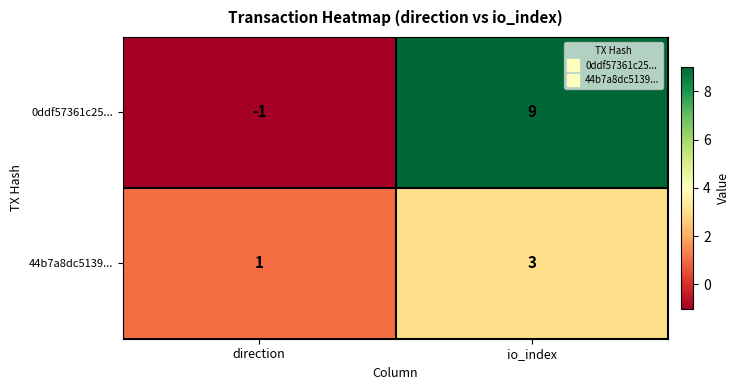

True or false: 0ddf57361c25... has a value of 9 at io_index.

True